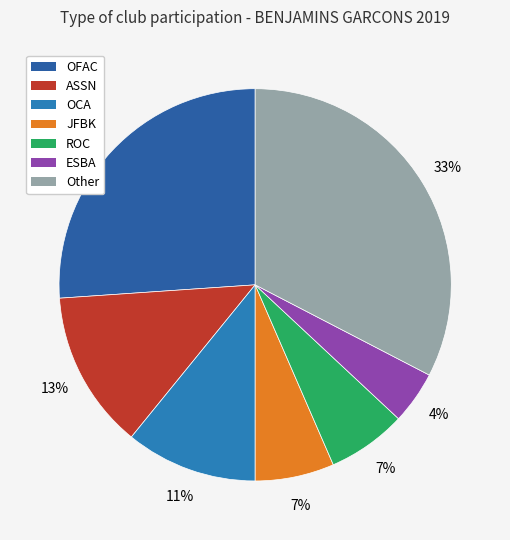

What percentage is the ASSN slice, to the nearest percent?

13%